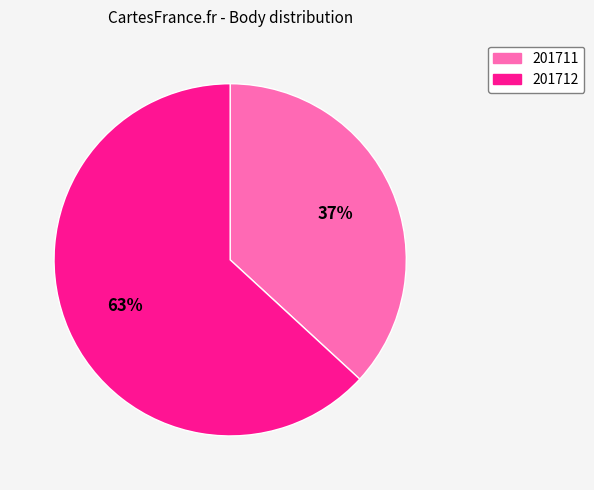

Is there a majority slice in this chart?

Yes